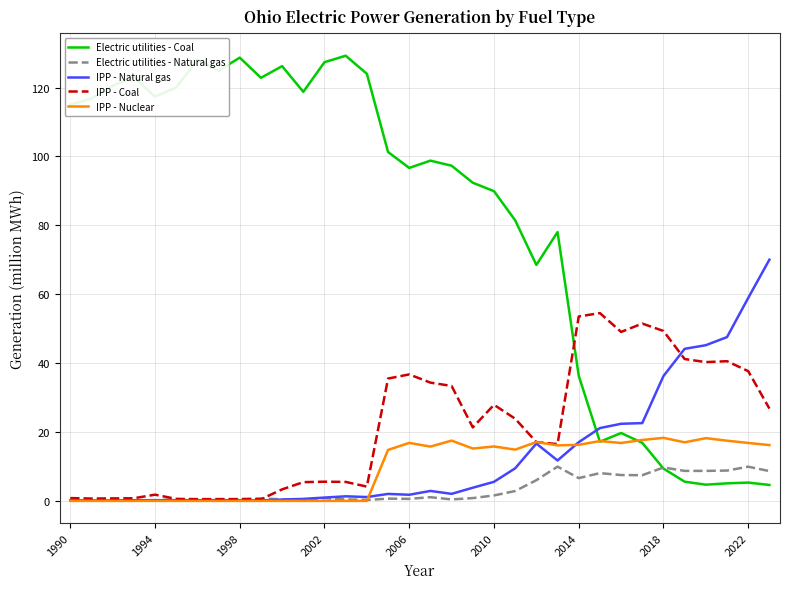

Which series has the largest total across all categories?

Electric utilities - Coal